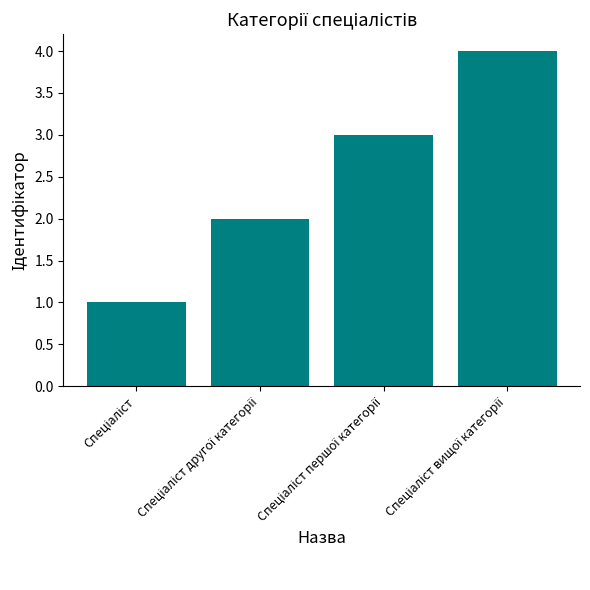

What is the difference between the maximum and minimum values?

3